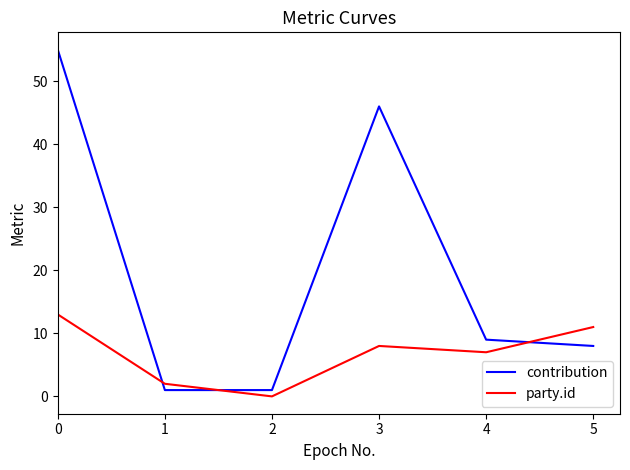

What is the average value of the contribution series?

20